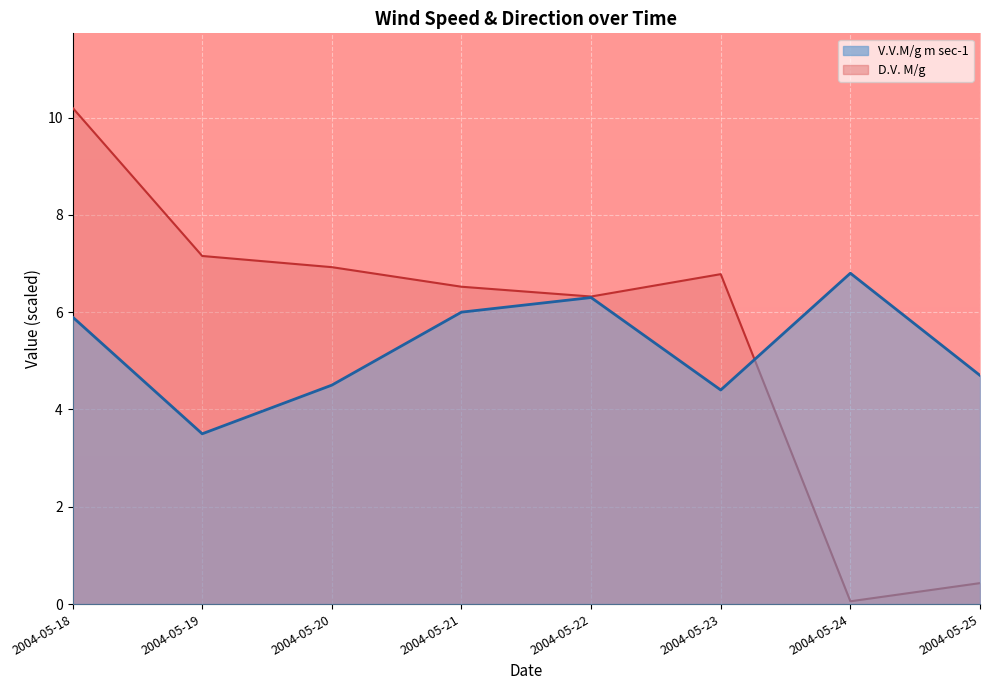

Rank the series by their maximum value, from highest to lowest.

D.V. M/g, V.V.M/g m sec-1